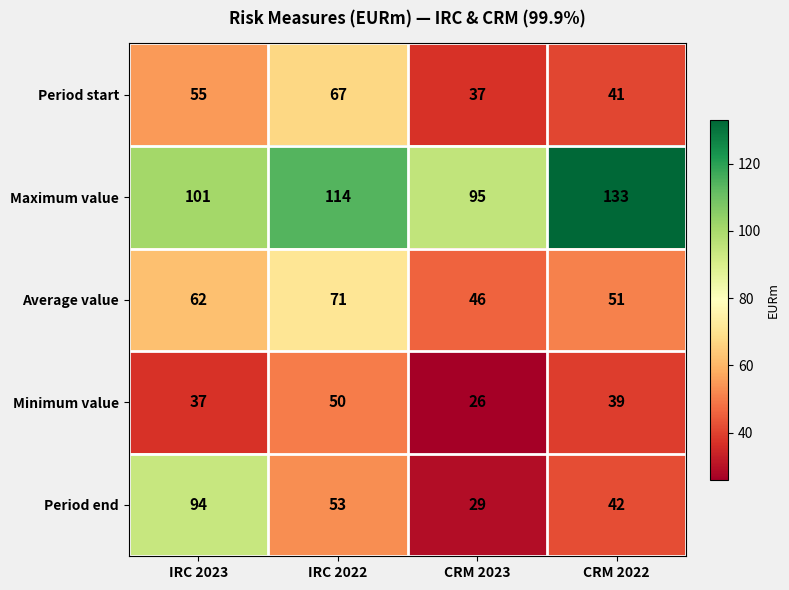

Reading left to right, list all the values displayed in this chart.

Period start: 55	67	37	41
Maximum value: 101	114	95	133
Average value: 62	71	46	51
Minimum value: 37	50	26	39
Period end: 94	53	29	42